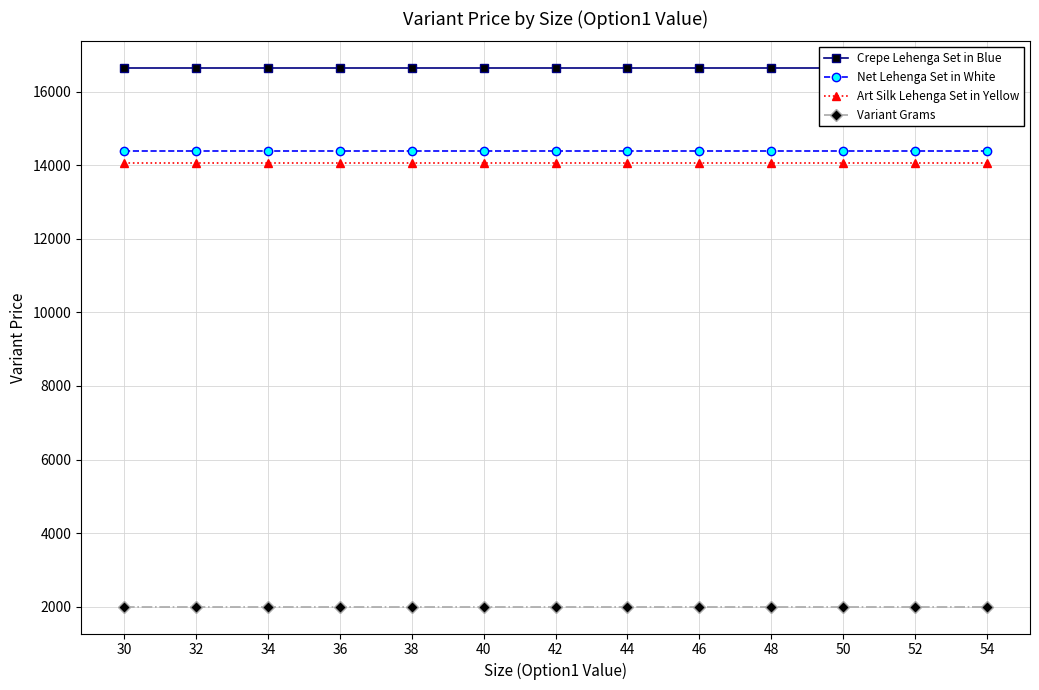

At which category does the chart reach its minimum across all series?

30